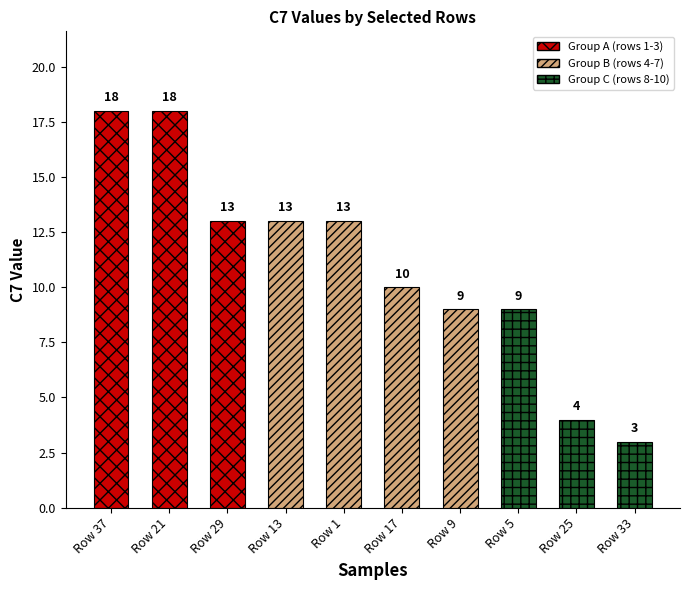

What is the sum of all values?

110